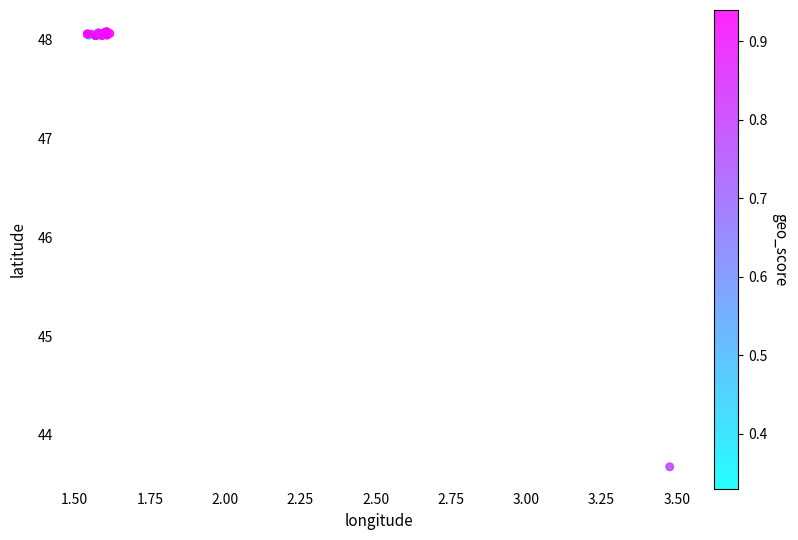

What Y value in the scatter plot is closest to 45?

43.7